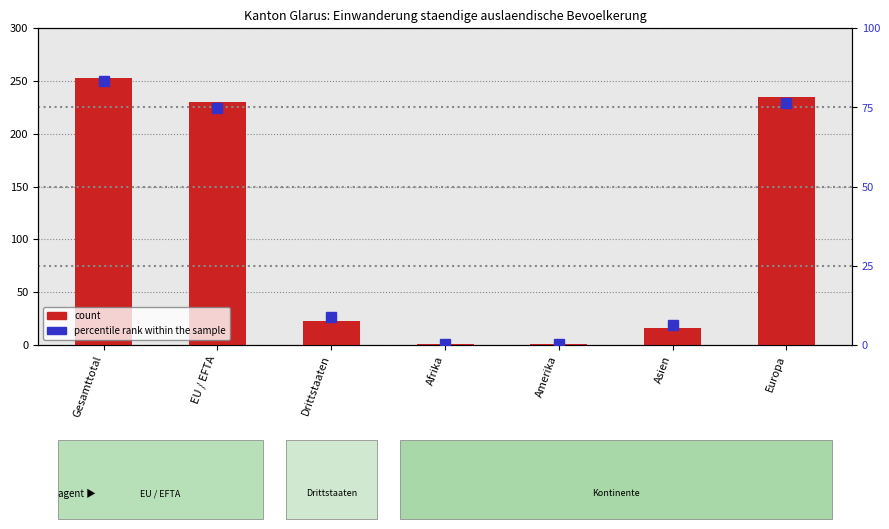

What is the difference between the highest and lowest values at Afrika?

0.6